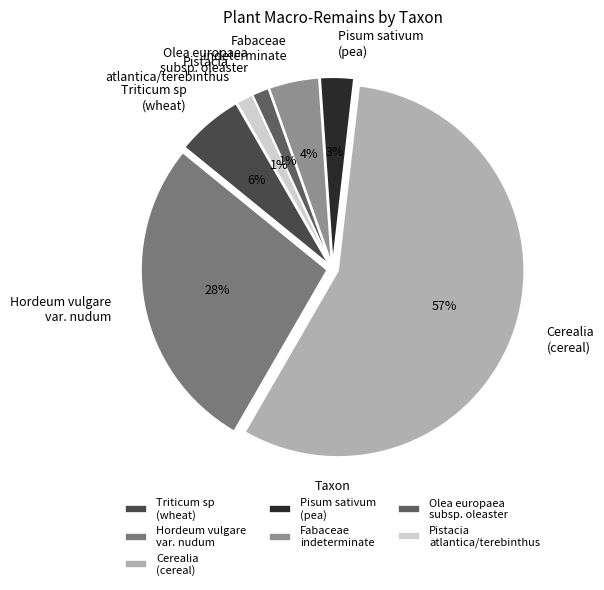

What is the largest slice in the pie chart?

Cerealia (cereal)